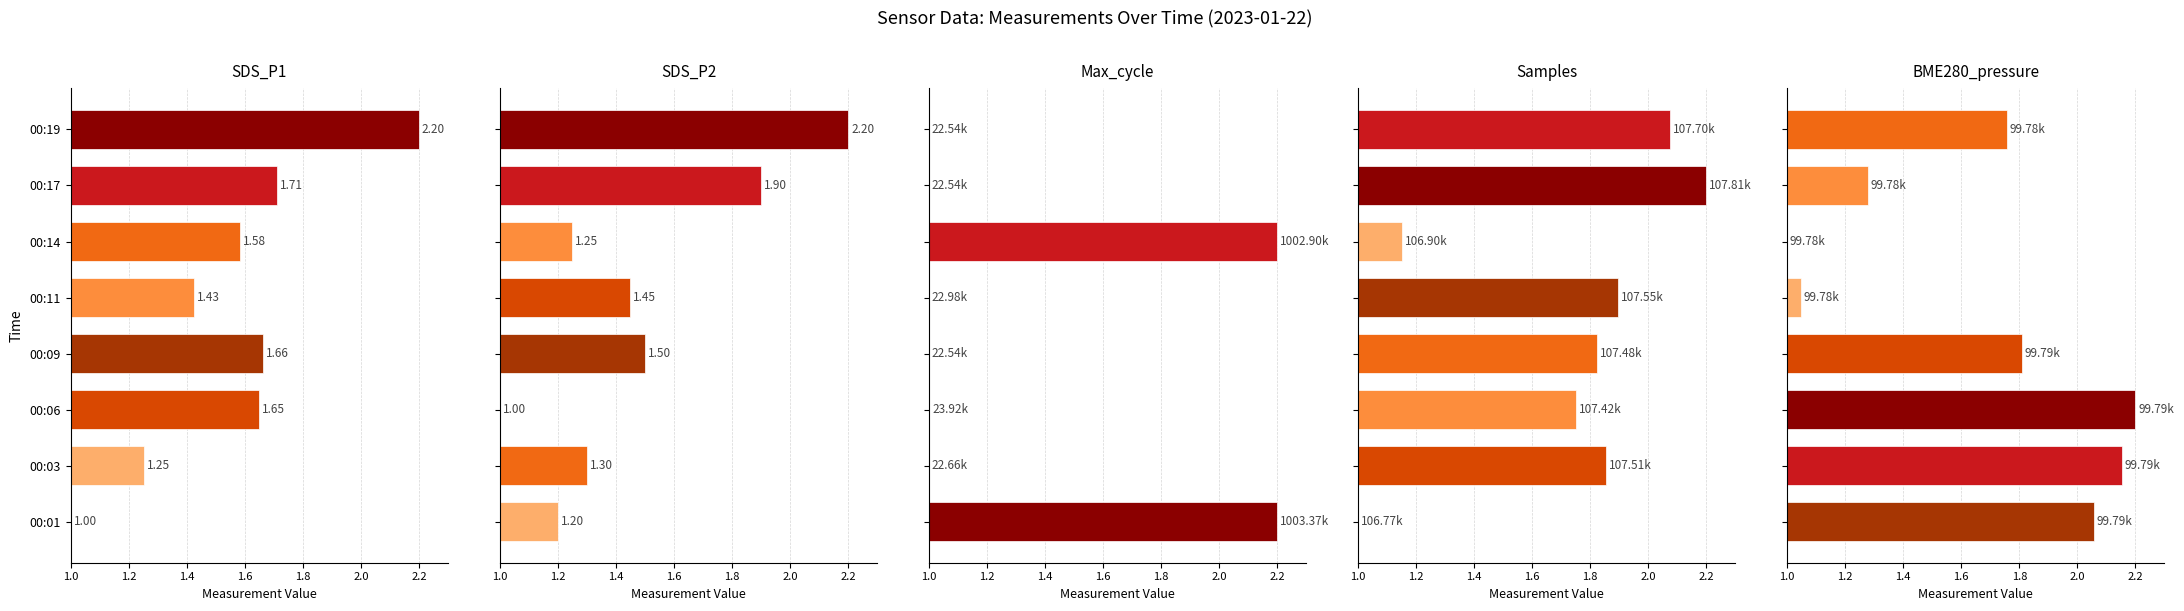

What position from the right is 1.0?

8